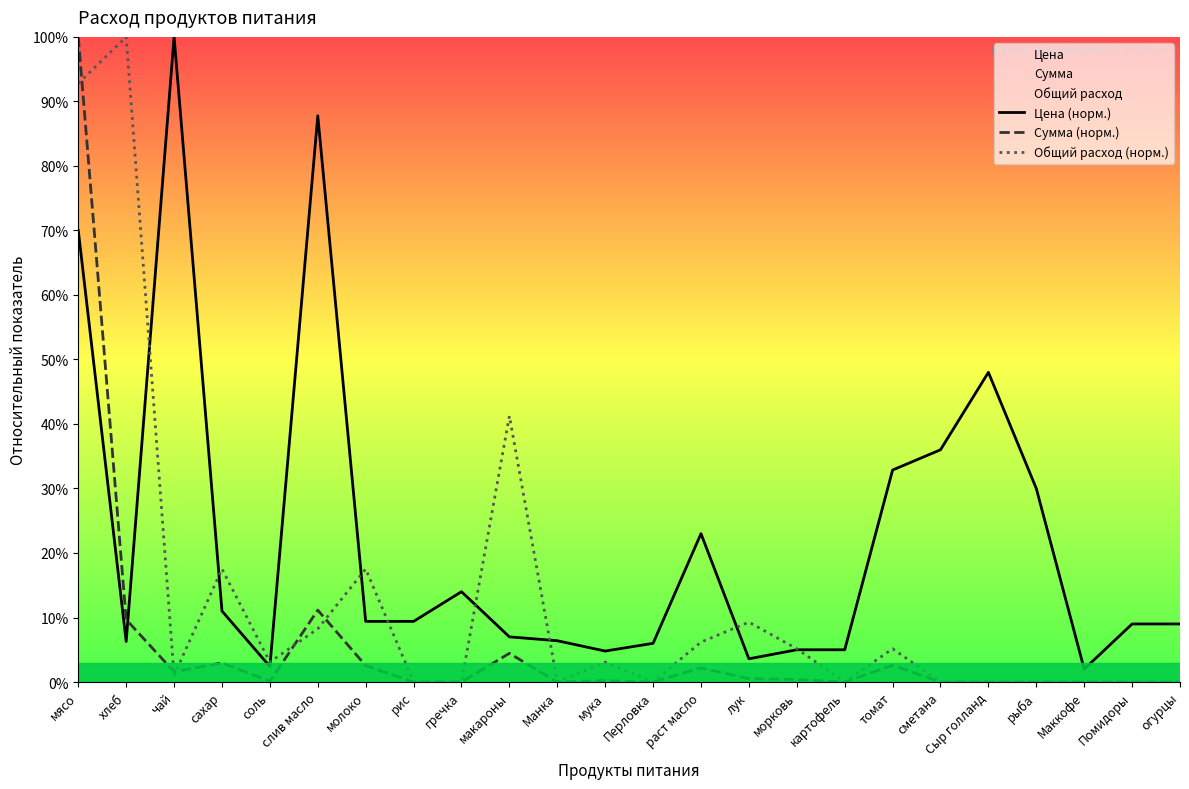

In Сумма (норм.), how many points are higher than both neighbors (excluding endpoints)?

6